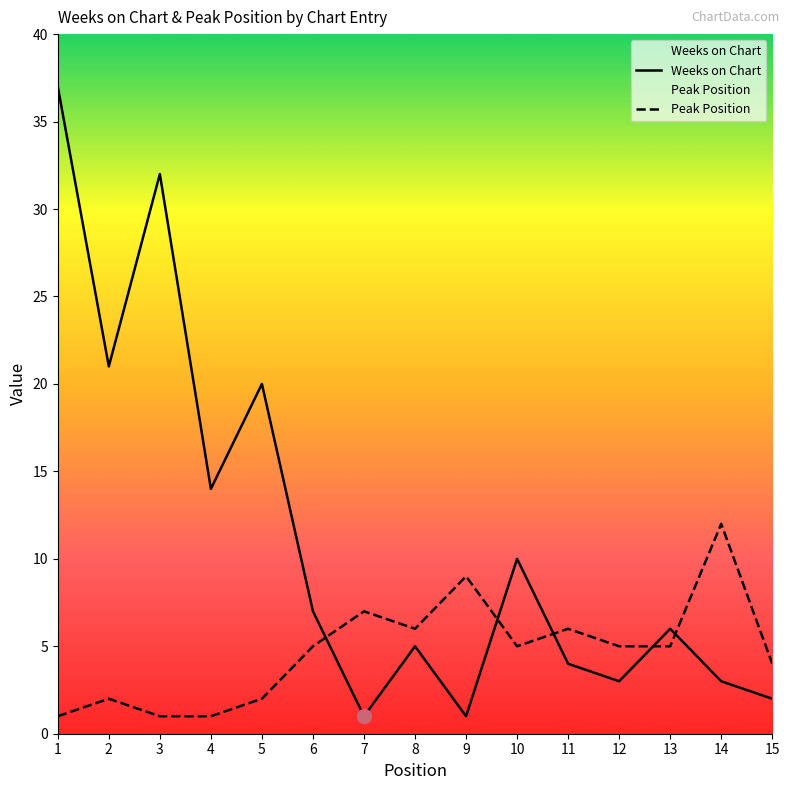

Which series has the largest total across all categories?

Weeks on Chart